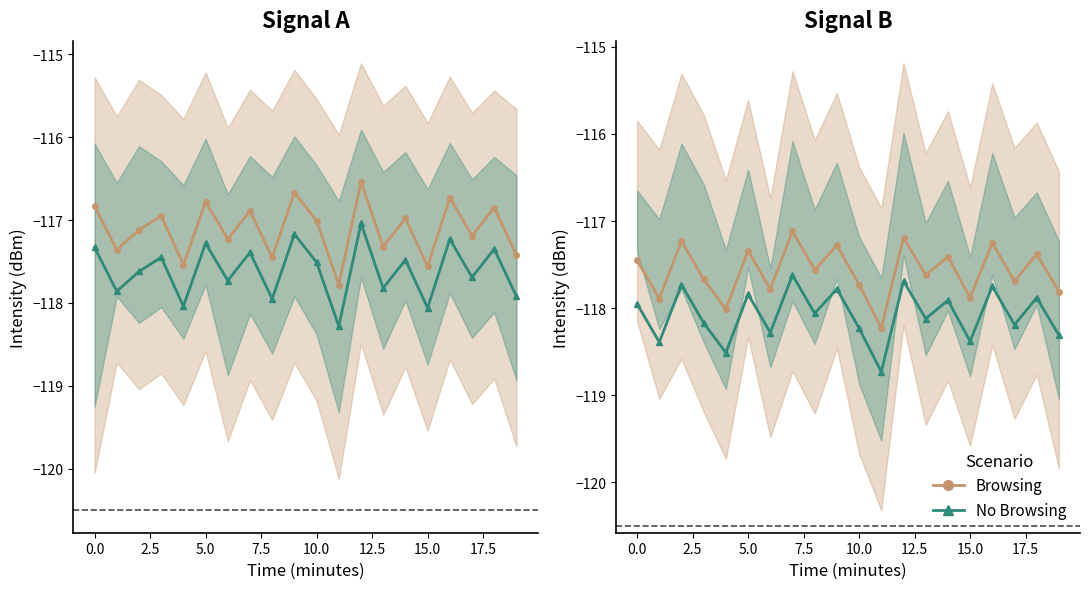

At 16, list the series in order from smallest to largest.

No Browsing, Browsing